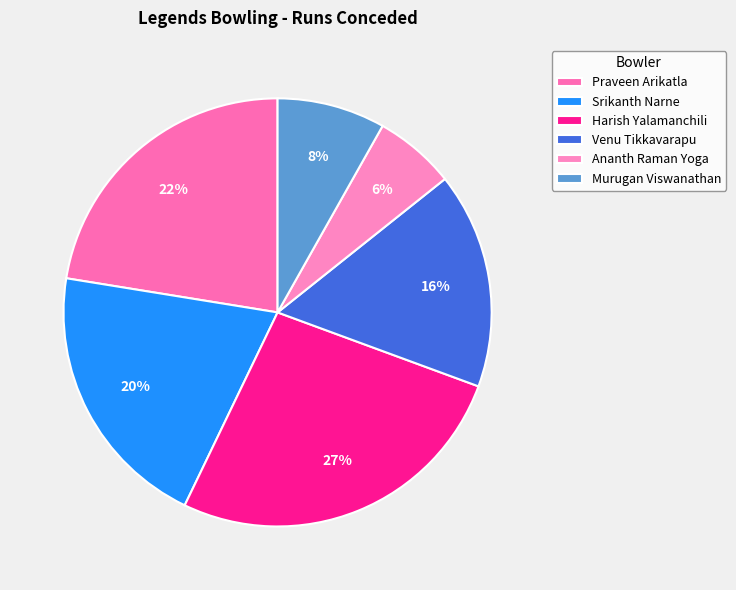

To the nearest percent, what portion does Murugan Viswanathan represent?

8%